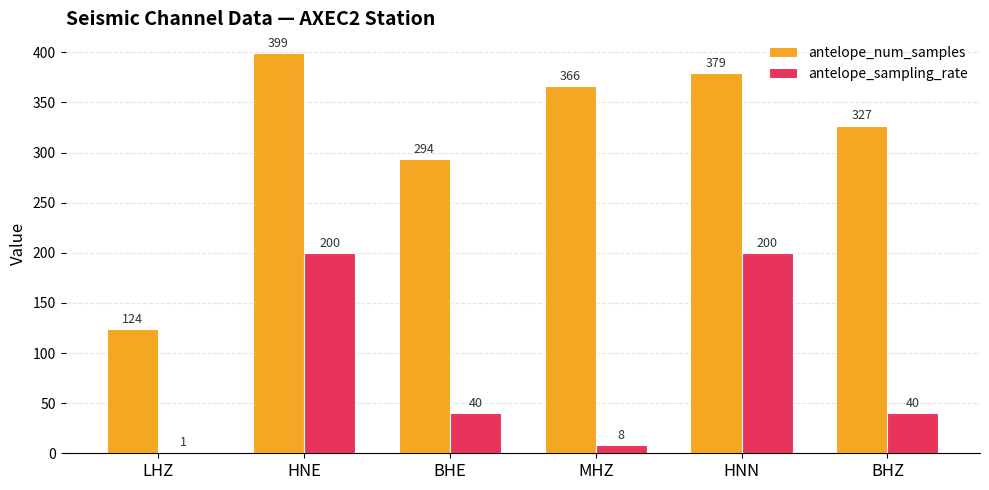

What is the sum of the antelope_sampling_rate values at HNN and BHE?

240